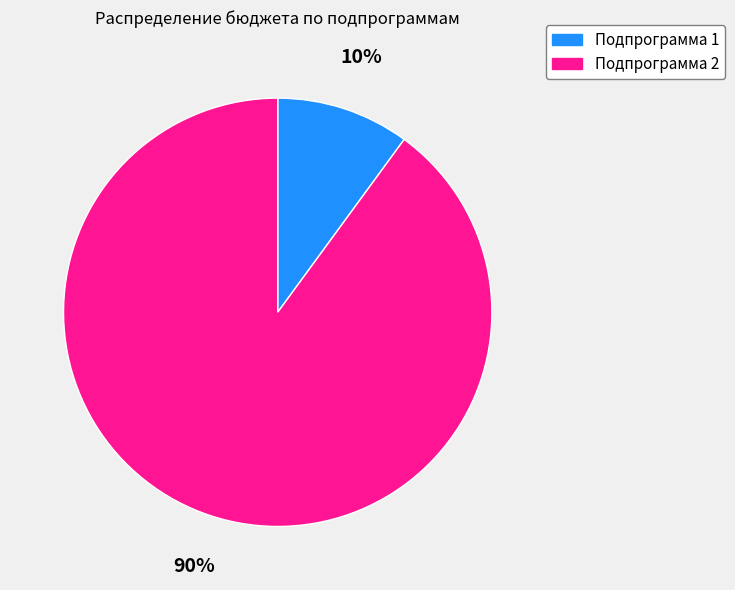

What percentage is the Подпрограмма 2 slice, to the nearest percent?

90%